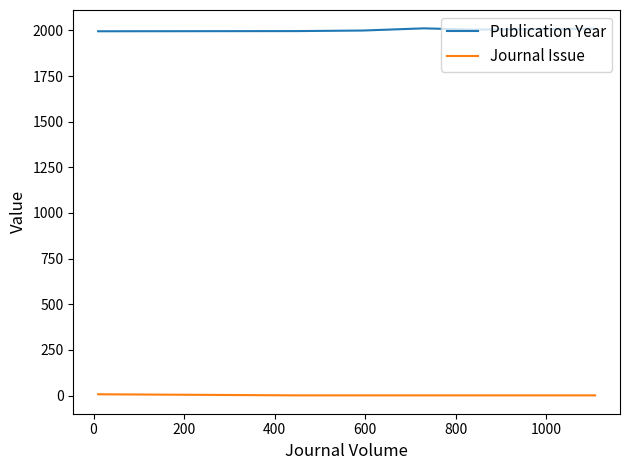

True or false: Publication Year and Journal Issue cross at least once.

False